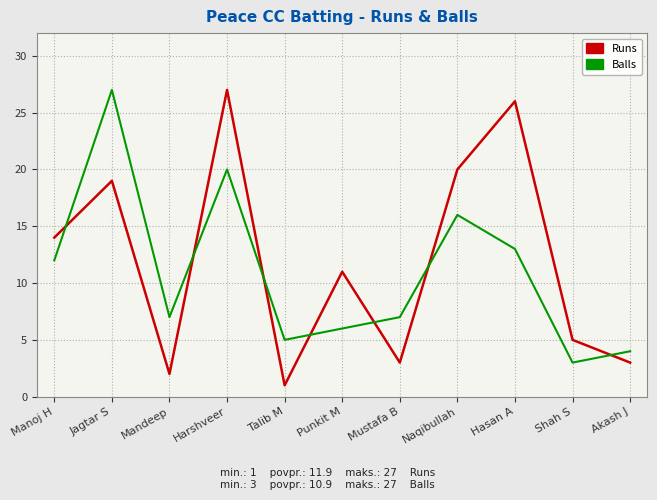

Rank the series at Shah S from lowest to highest value.

Balls, Runs